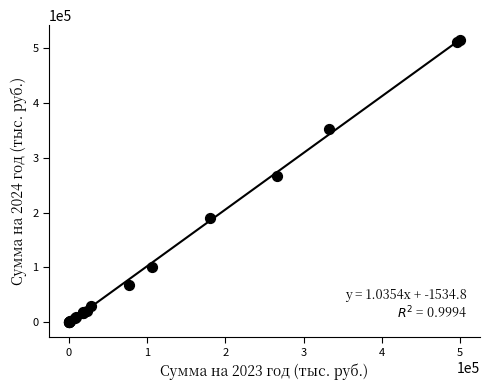

What Y value in the scatter plot is closest to 257673?

267452.5